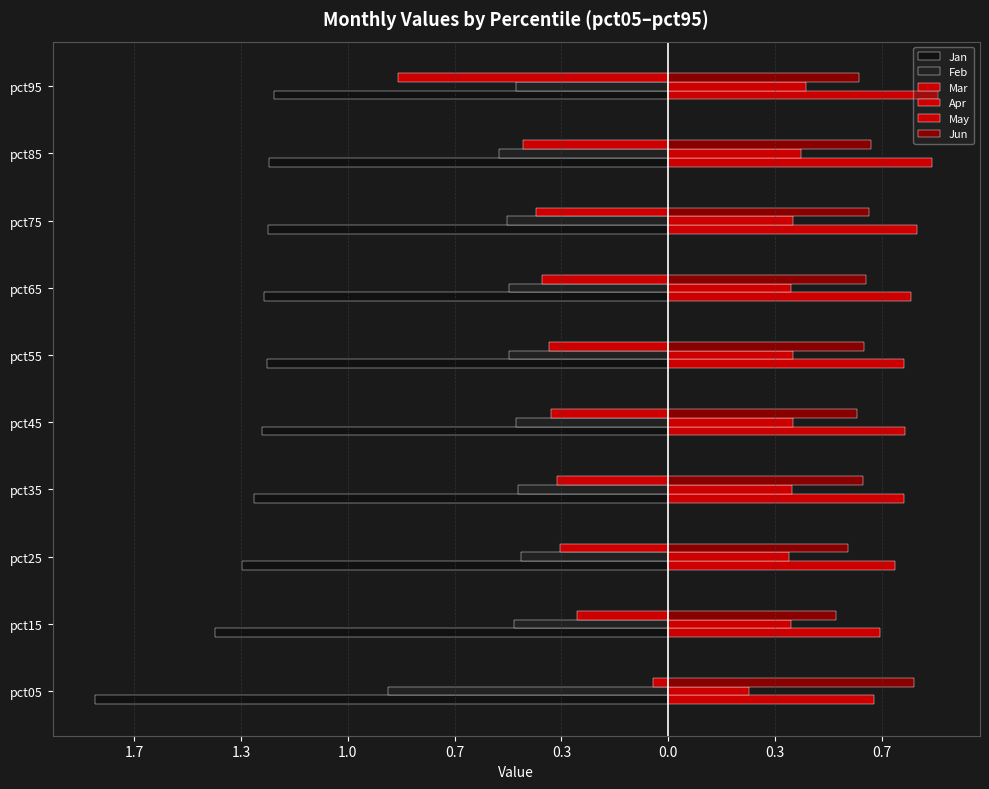

Which series has the largest range (max minus min)?

Mar